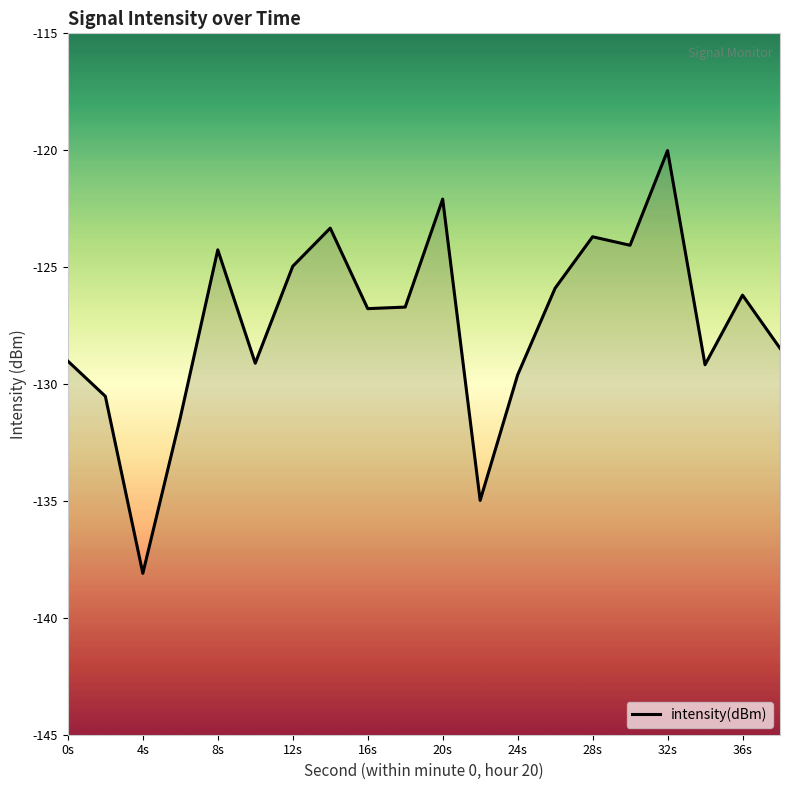

What is the smallest value displayed?

-138.1